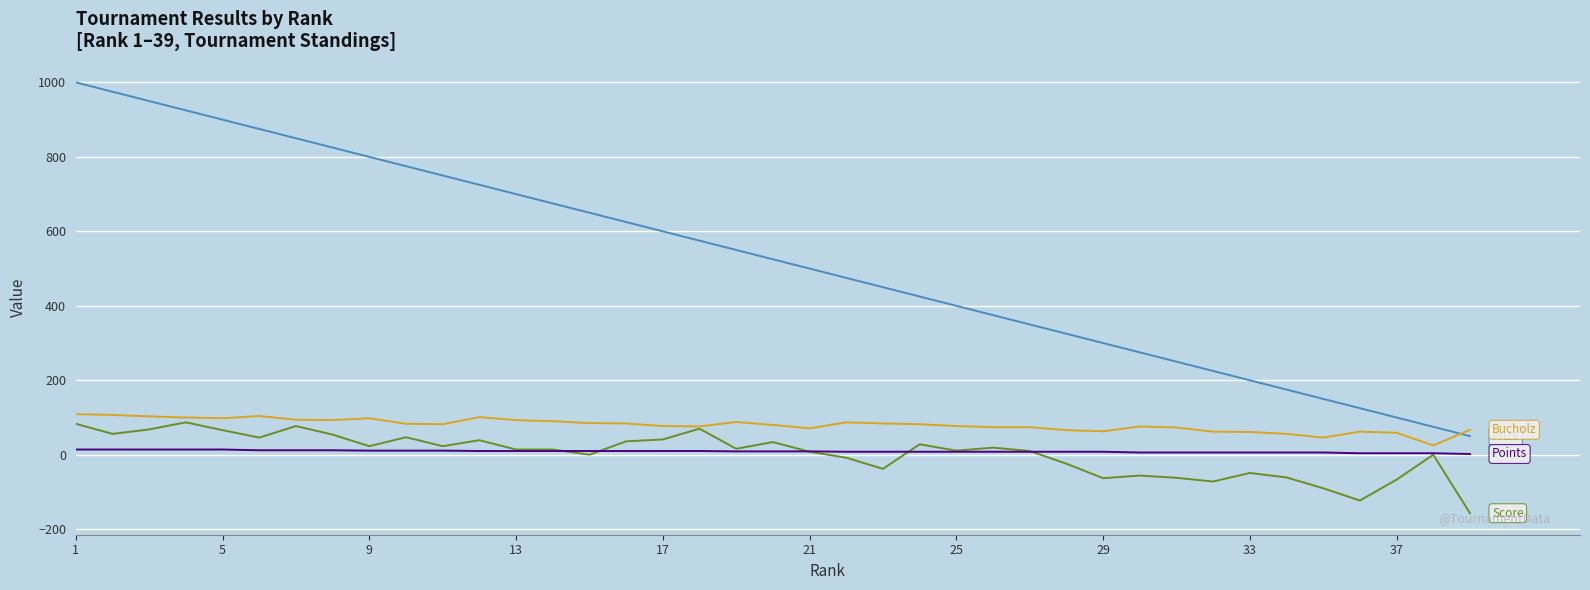

What is the smallest value displayed?

-157